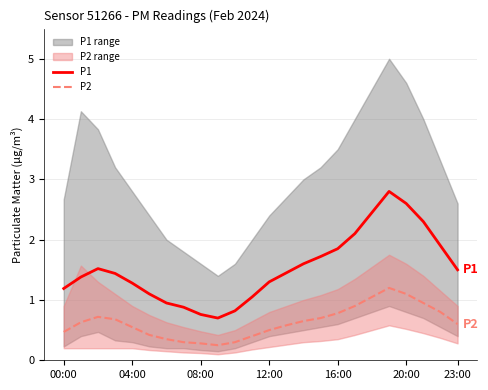

The value of P1 at 23:00 is 1.0. True or false?

False